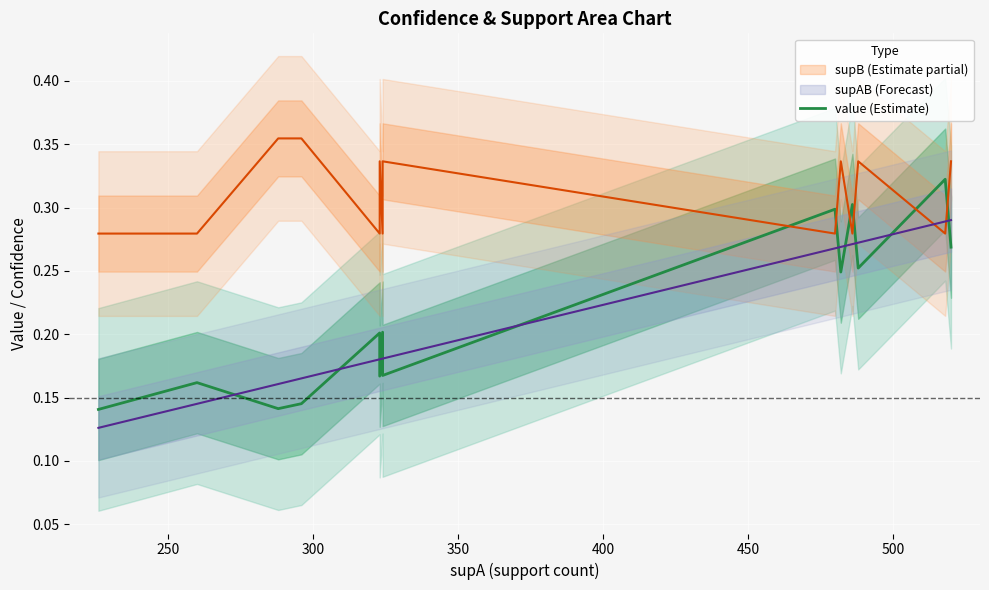

How many interior local peaks (higher than both neighbors) does the data have?

6